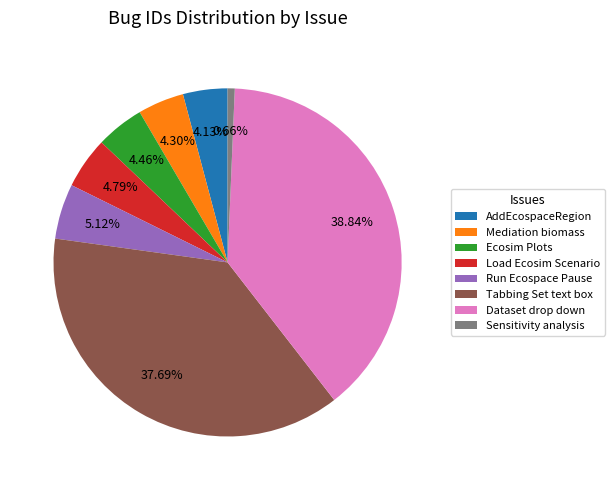

Which category has the smallest portion of the pie?

Sensitivity analysis